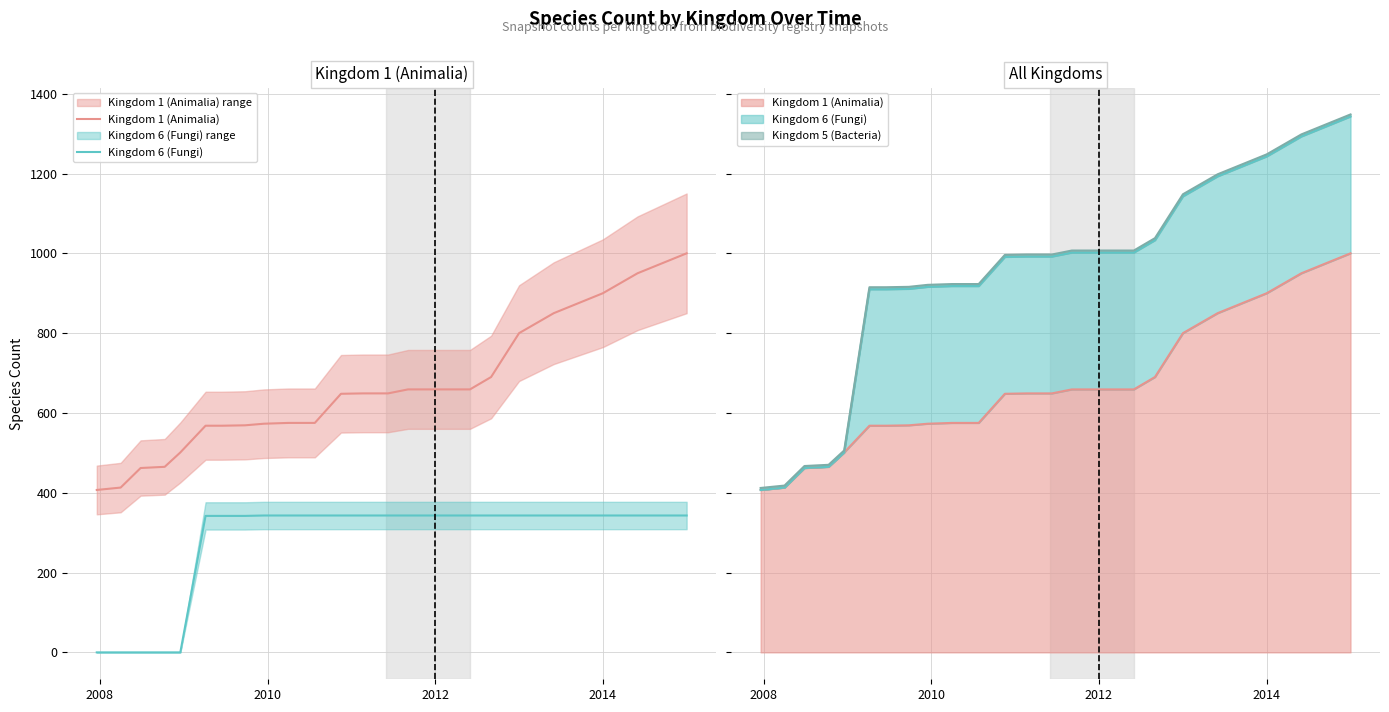

List the series in order of their overall mean, highest first.

Kingdom 1 (Animalia), Kingdom 6 (Fungi)